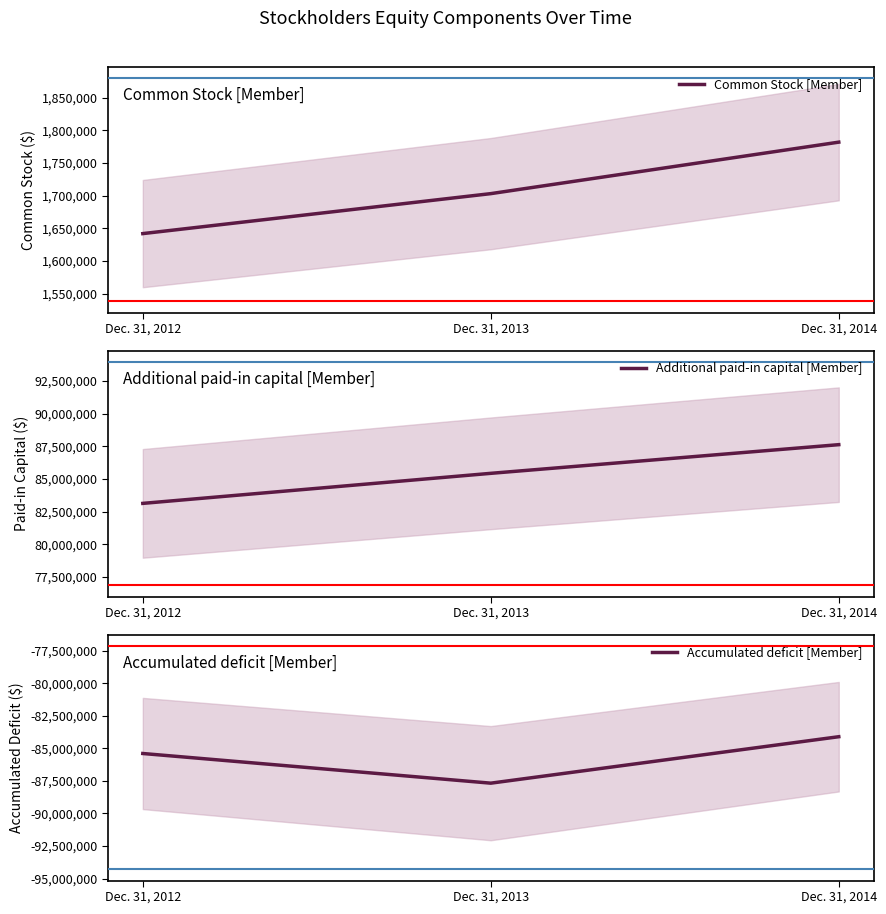

Where does the Common Stock [Member] series first go above 1703263?

Dec. 31, 2014